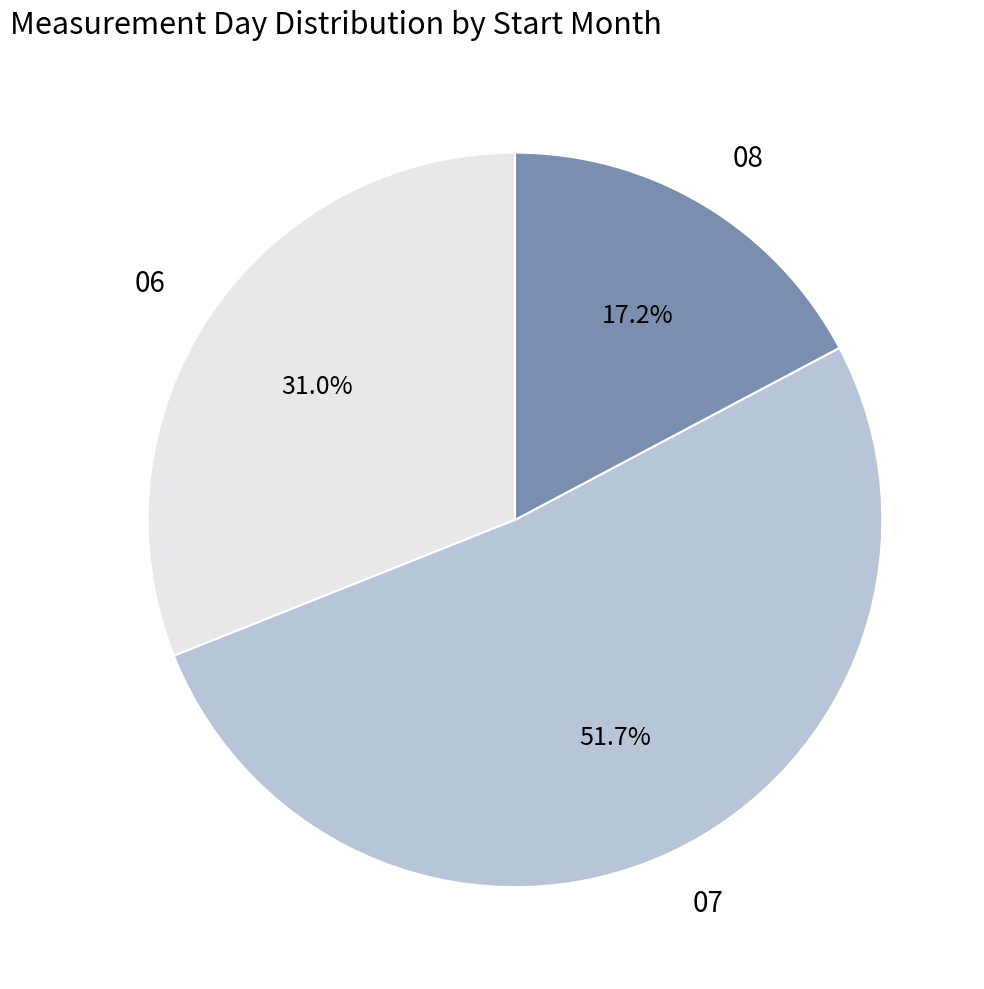

What percentage is the 08 slice, to the nearest percent?

17%